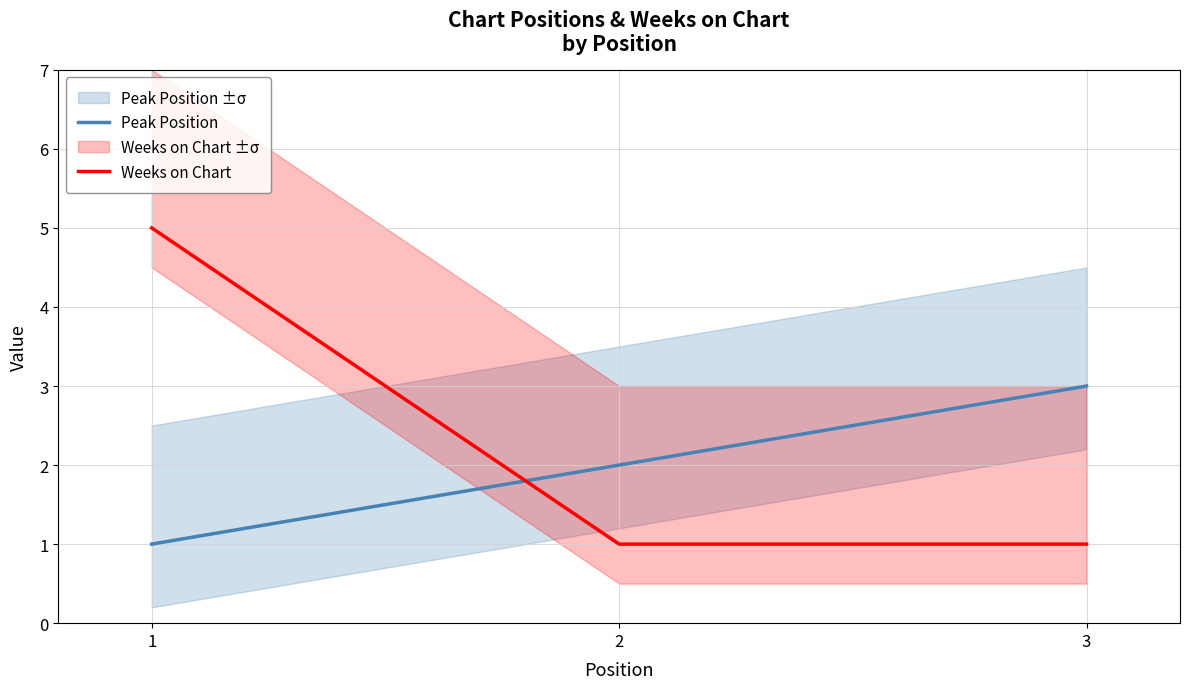

What is the difference between the highest and lowest values at 2?

1